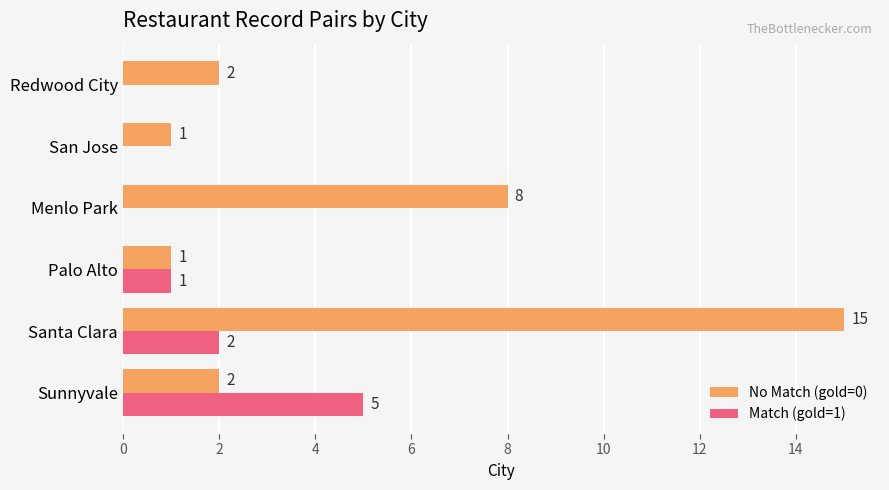

Is it true that Match (gold=1) equals 0 at San Jose?

True